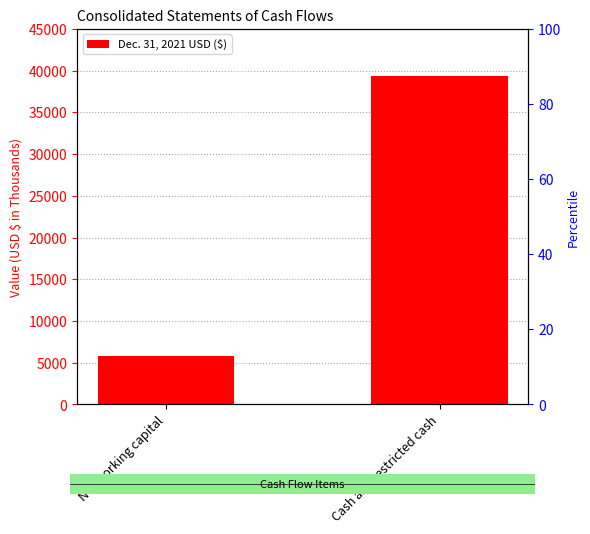

What is the change in value from Net working capital to Cash and restricted cash?

+33564